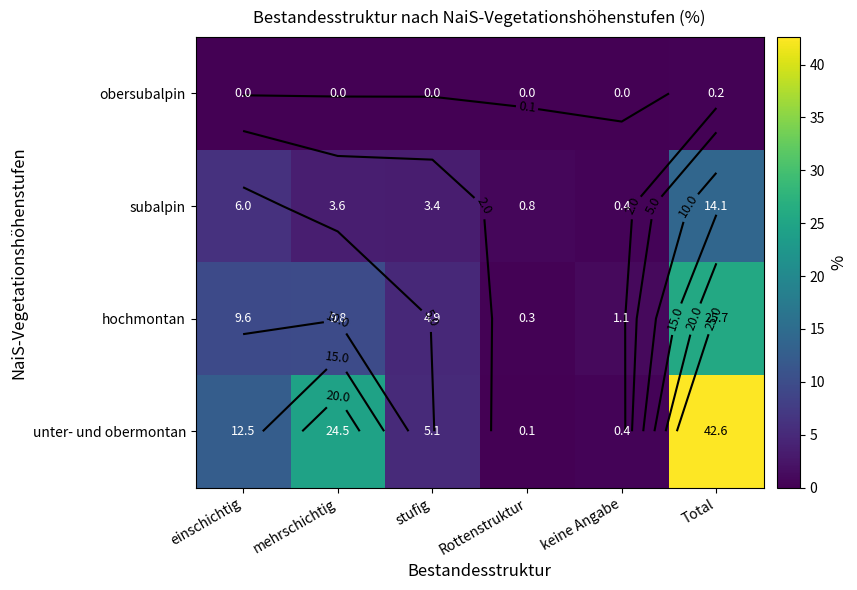

Where is unter- und obermontan nearest to the value 21?

mehrschichtig